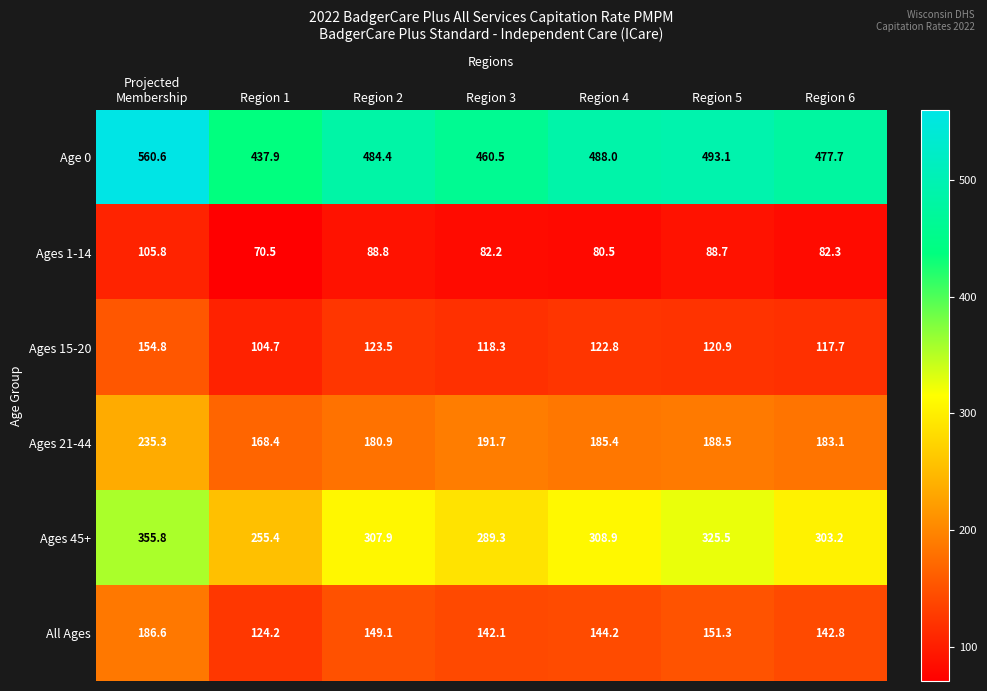

Which series has the largest range (max minus min)?

Age 0